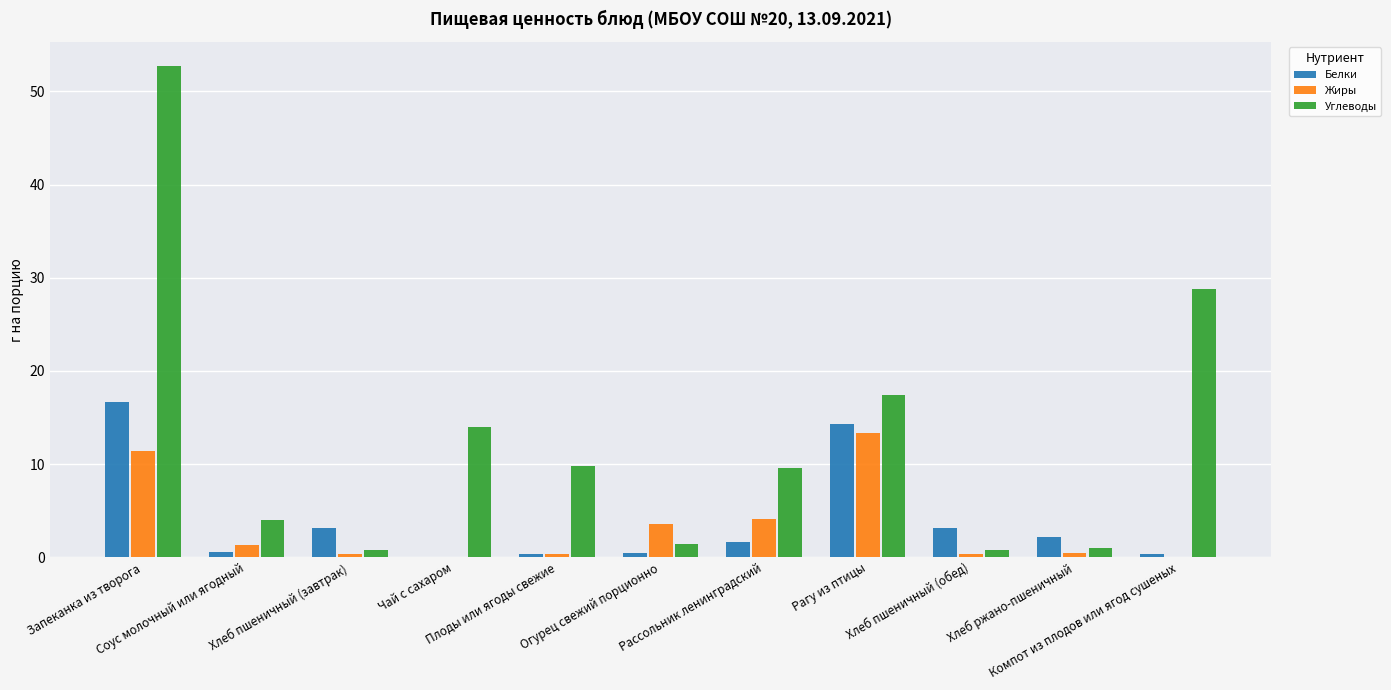

At which category is the sum across all series the highest?

Запеканка из творога